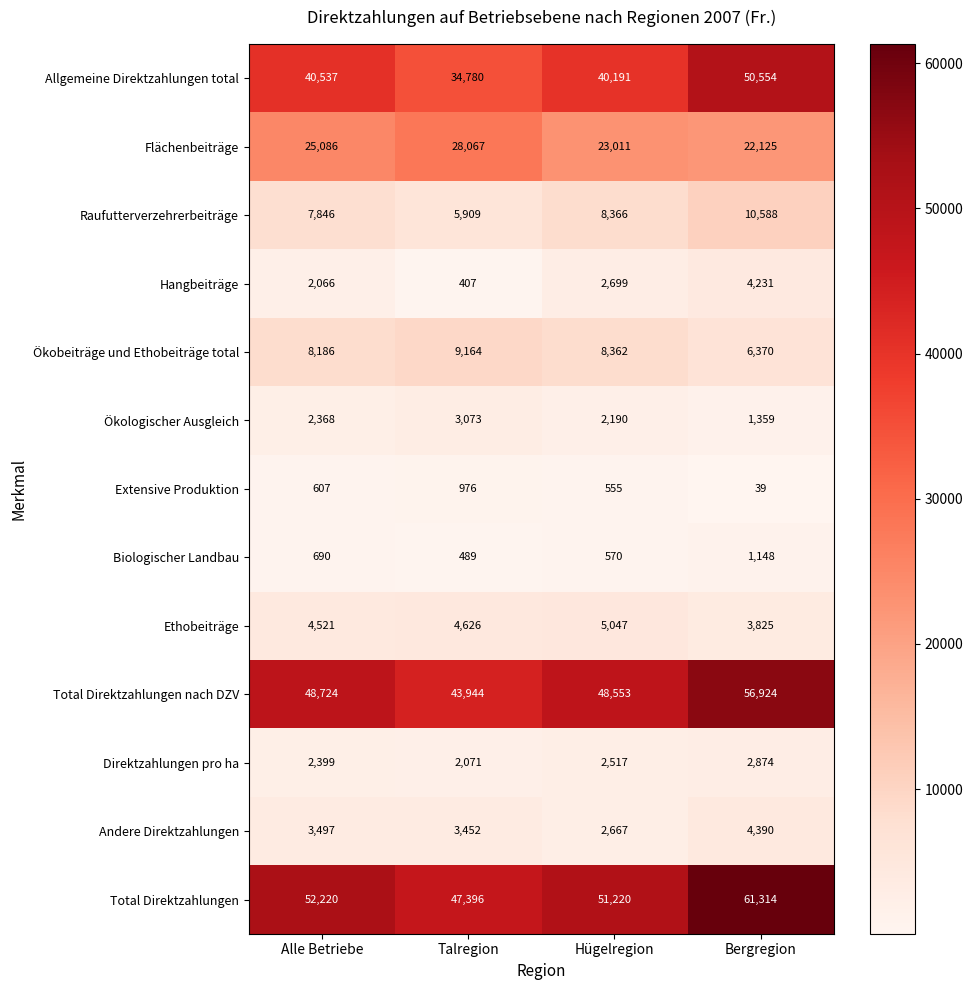

Count the number of data series in this chart.

13